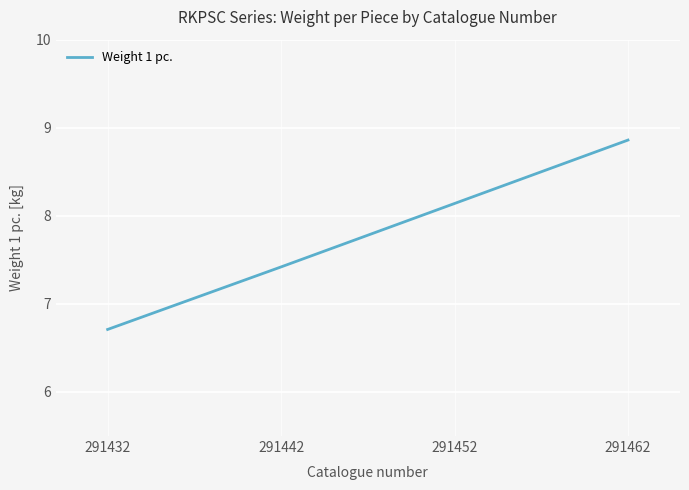

Reading left to right, extract all data points from this chart.

6.7	7.4	8.1	8.9